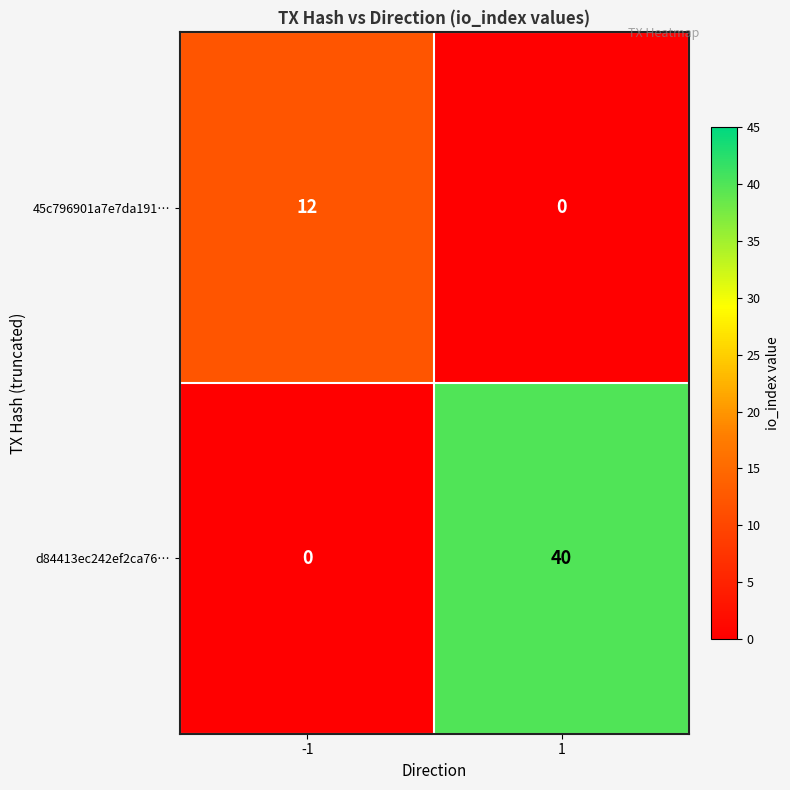

List the series in order of their peak value, highest first.

d84413ec242ef2ca76…, 45c796901a7e7da191…